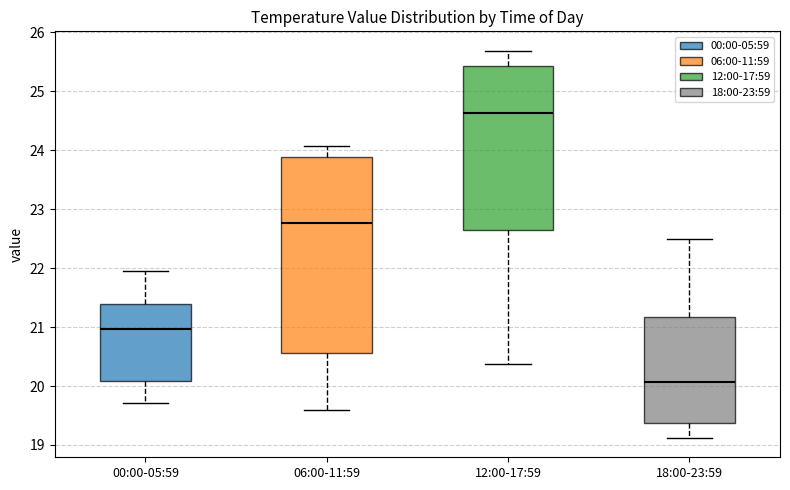

Where is the lower edge of the box for 18:00-23:59 on the y-axis? The values are not printed on the chart, so give them approximately, as read against the axis.

19.4